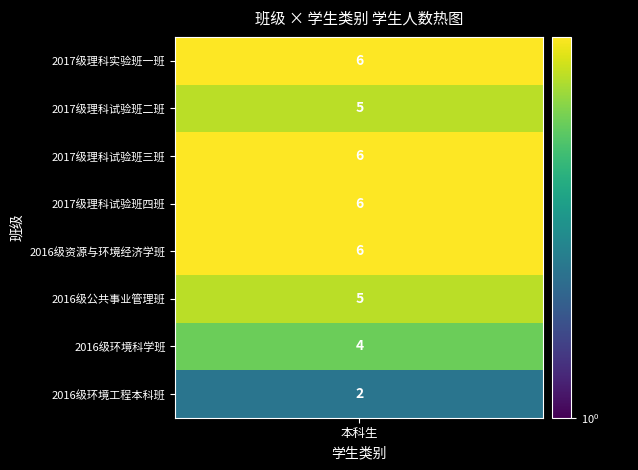

Rank the categories by value from highest to lowest.

2017级理科实验班一班, 2017级理科试验班三班, 2017级理科试验班四班, 2016级资源与环境经济学班, 2017级理科试验班二班, 2016级公共事业管理班, 2016级环境科学班, 2016级环境工程本科班